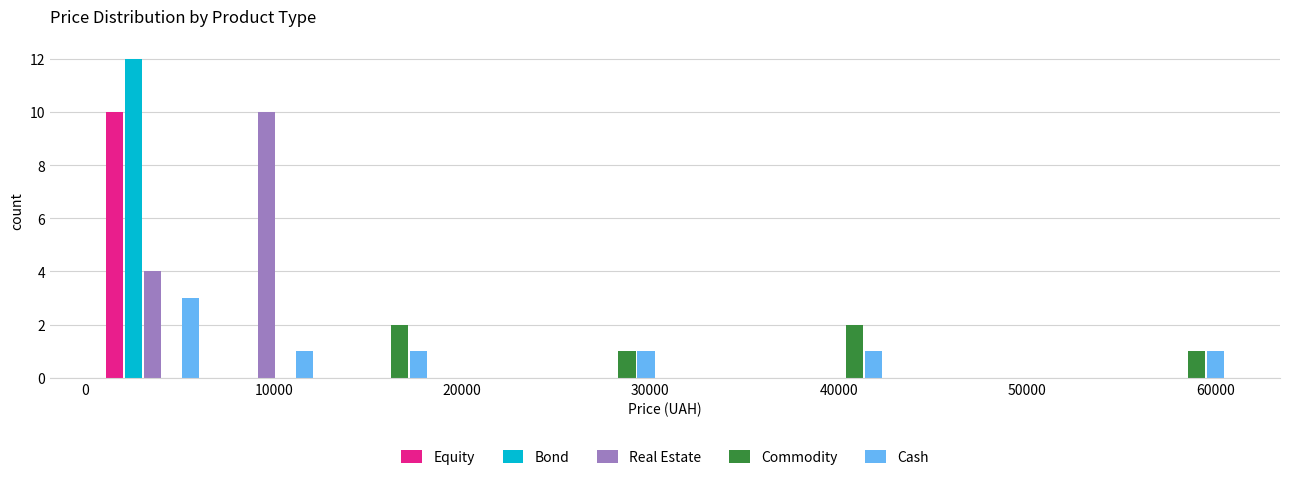

Reading left to right, transcribe this chart: for each range on the x-axis, give the height of each series' bar. Neither the bar edges nor the heights are printed on the chart, so give them approximately, as read against the axes.

1000 to 7000: Equity=10	Bond=12	Real Estate=4	Commodity=0	Cash=3
7000 to 13000: Equity=0	Bond=0	Real Estate=10	Commodity=0	Cash=1
13000 to 19000: Equity=0	Bond=0	Real Estate=0	Commodity=2	Cash=1
19000 to 25000: Equity=0	Bond=0	Real Estate=0	Commodity=0	Cash=0
25000 to 31000: Equity=0	Bond=0	Real Estate=0	Commodity=1	Cash=1
31000 to 37000: Equity=0	Bond=0	Real Estate=0	Commodity=0	Cash=0
37000 to 43000: Equity=0	Bond=0	Real Estate=0	Commodity=2	Cash=1
43000 to 49000: Equity=0	Bond=0	Real Estate=0	Commodity=0	Cash=0
49000 to 55000: Equity=0	Bond=0	Real Estate=0	Commodity=0	Cash=0
55000 to 61000: Equity=0	Bond=0	Real Estate=0	Commodity=1	Cash=1